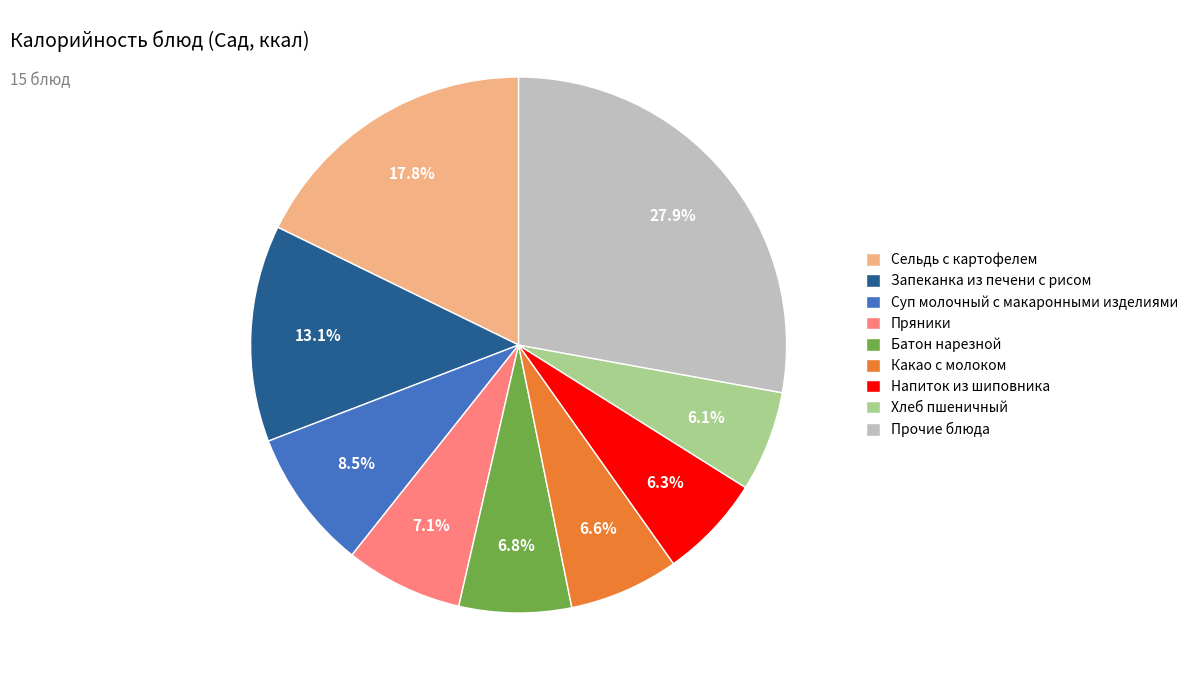

The Пряники slice represents 22% of the pie. True or false?

False